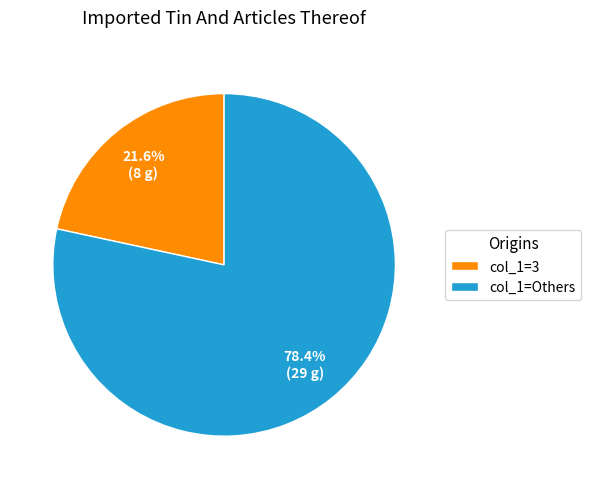

How many segments does this pie chart have?

2